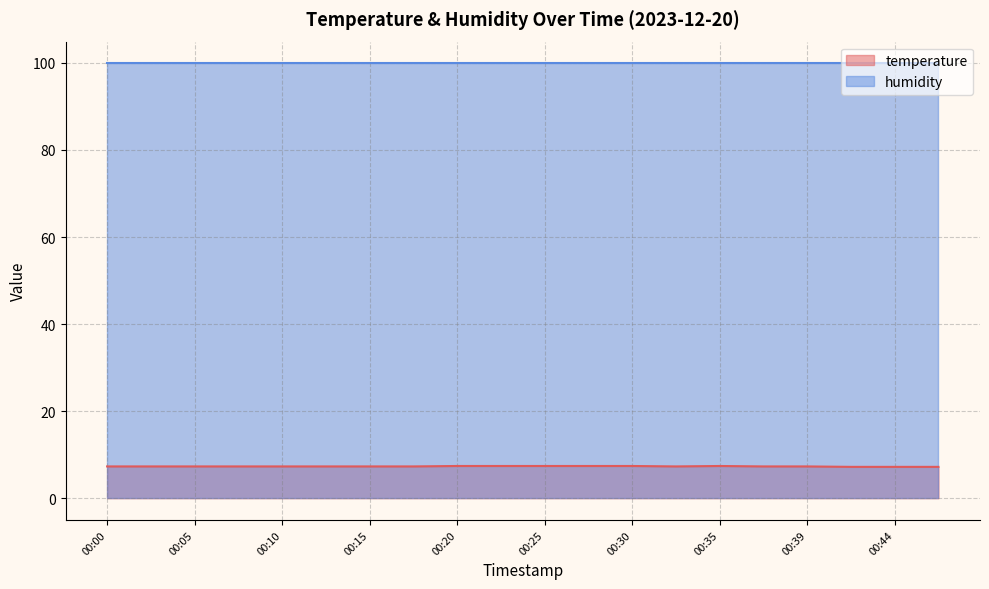

How many distinct data groups are displayed?

2